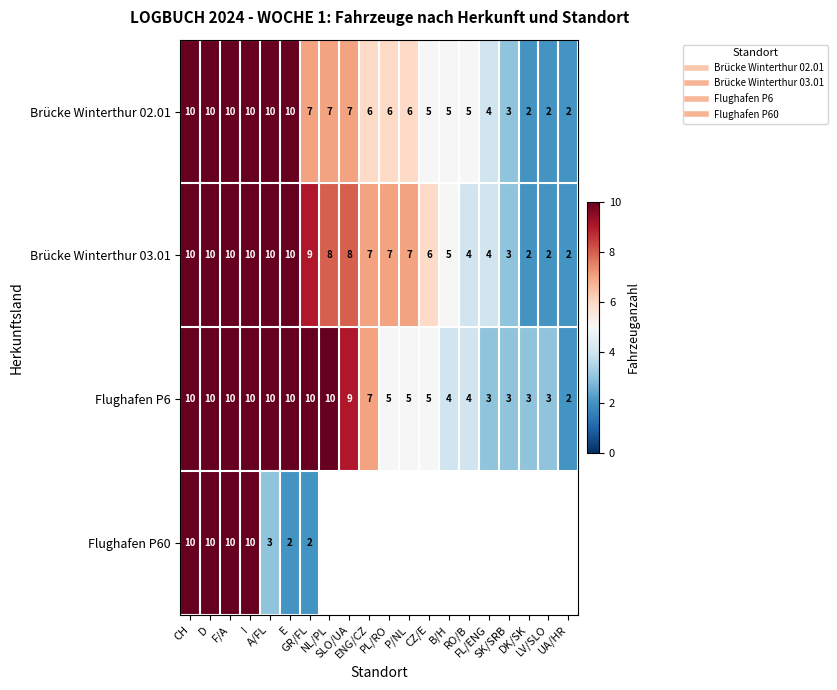

What is the total value across all series at I?

40.0